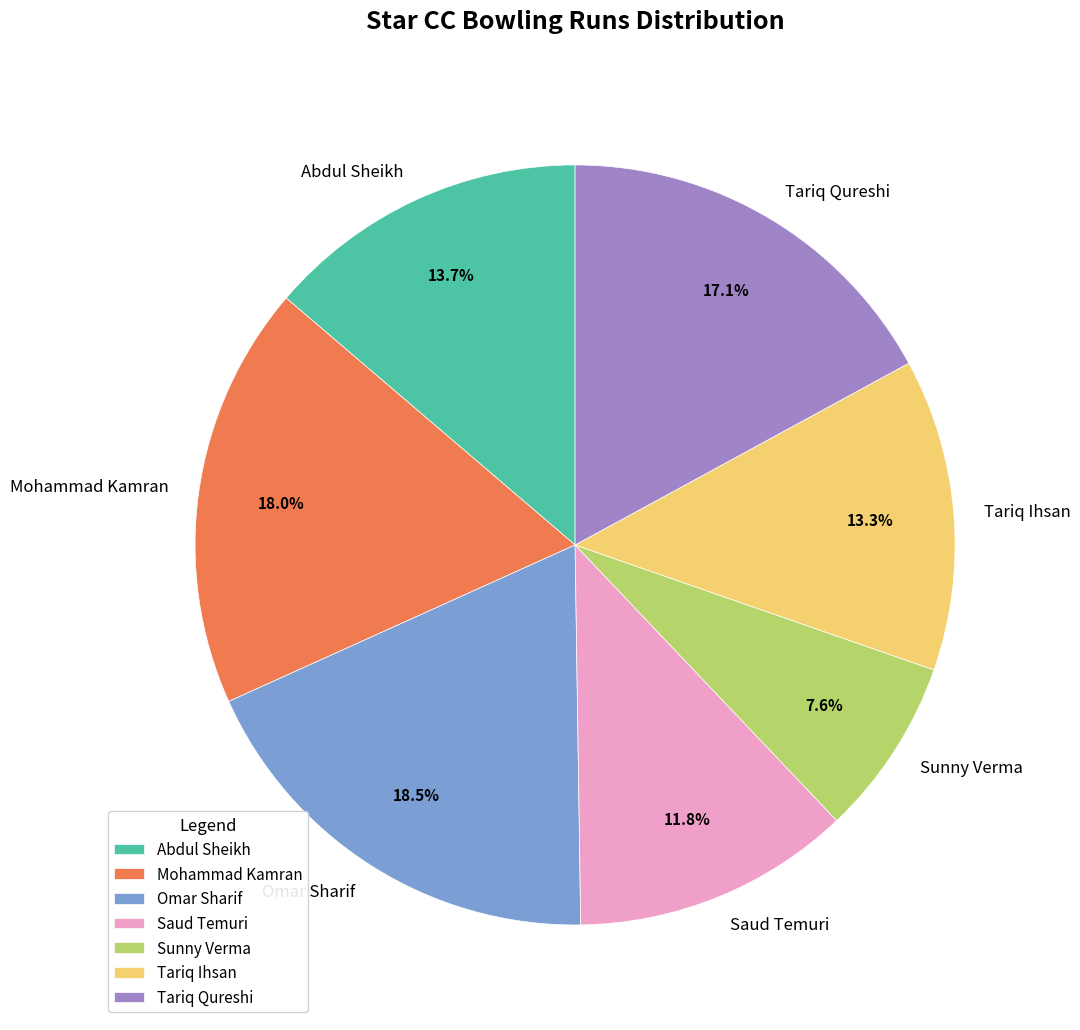

The Abdul Sheikh slice represents 14% of the pie. True or false?

True